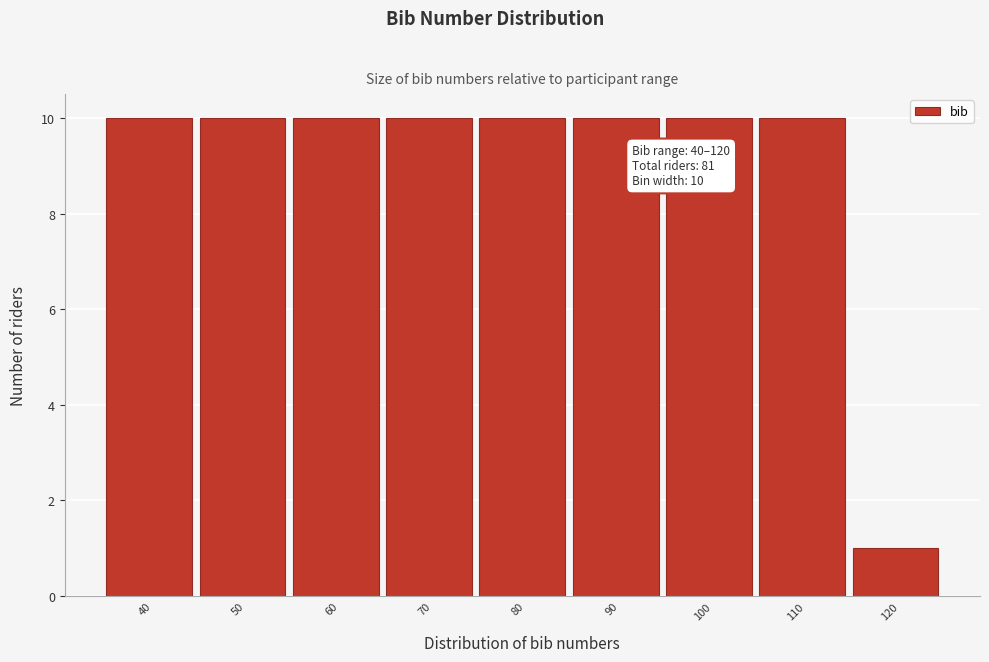

Reading left to right, what are all the values shown in this chart?

10	10	10	10	10	10	10	10	1